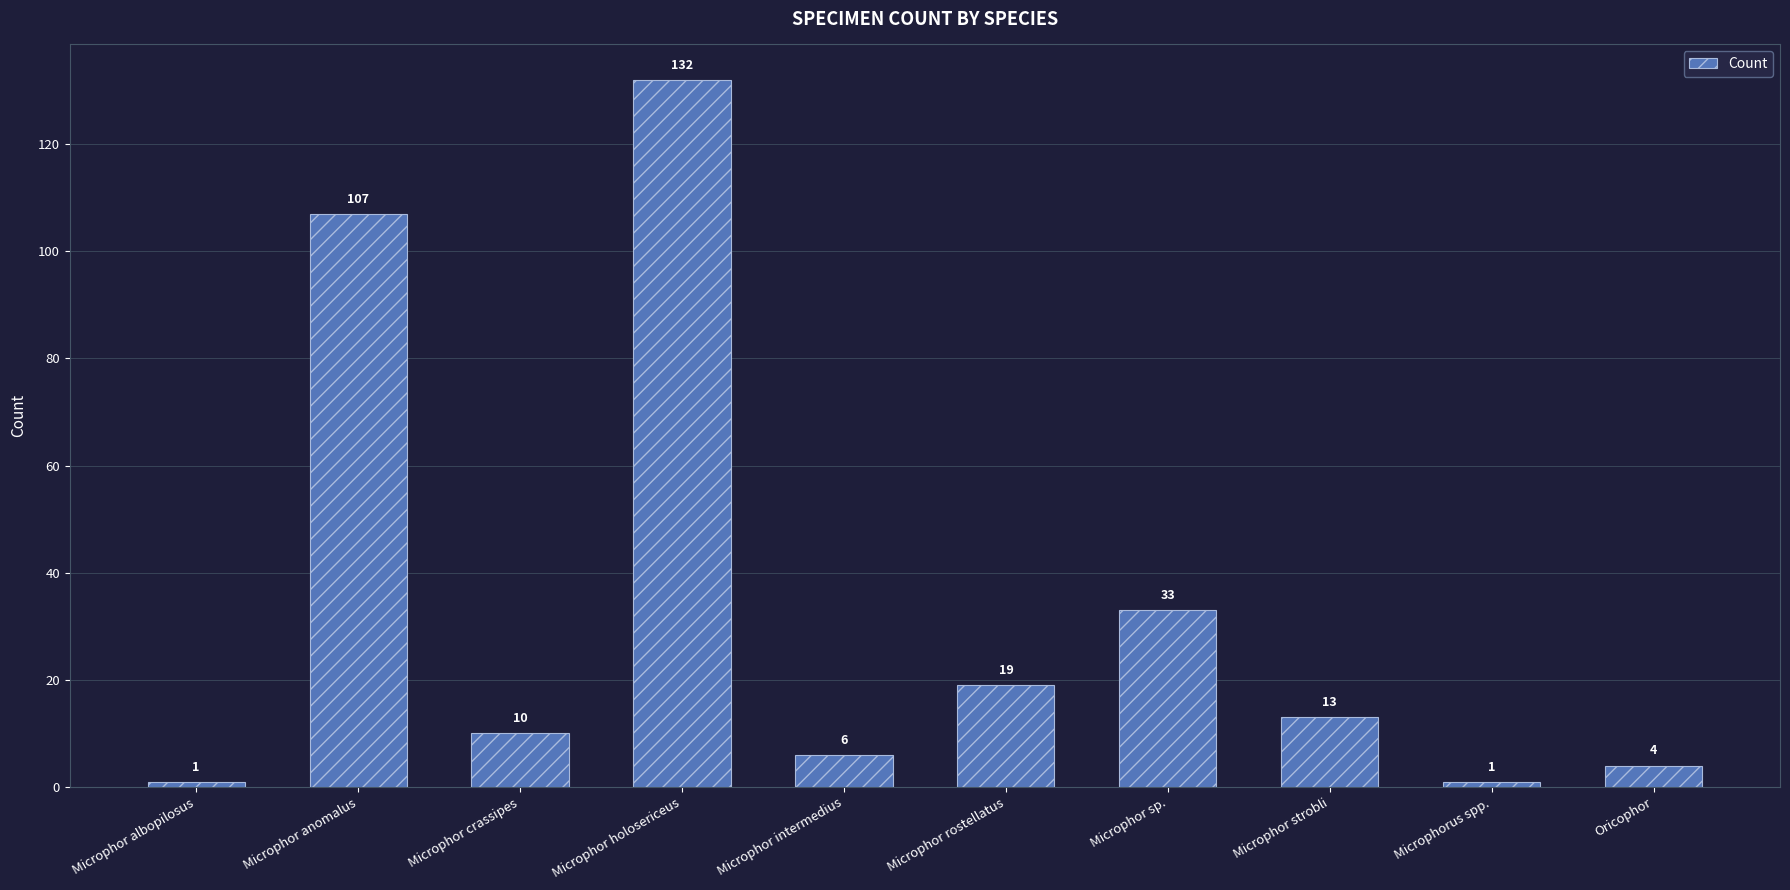

What is the greatest value displayed?

132